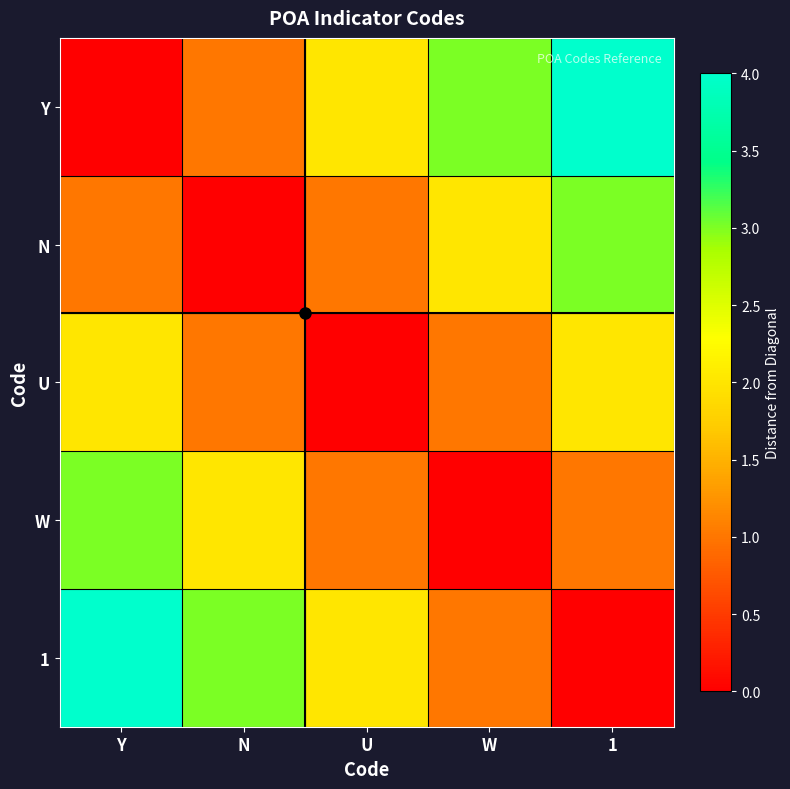

How many series are shown in this chart?

5